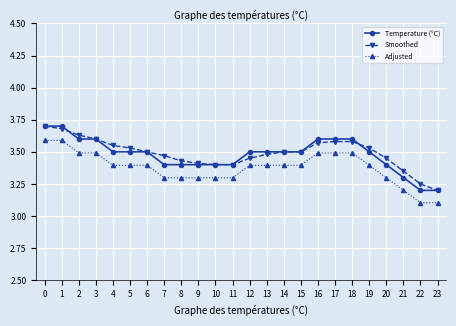

What is the difference between the highest and lowest values at 9?

0.1